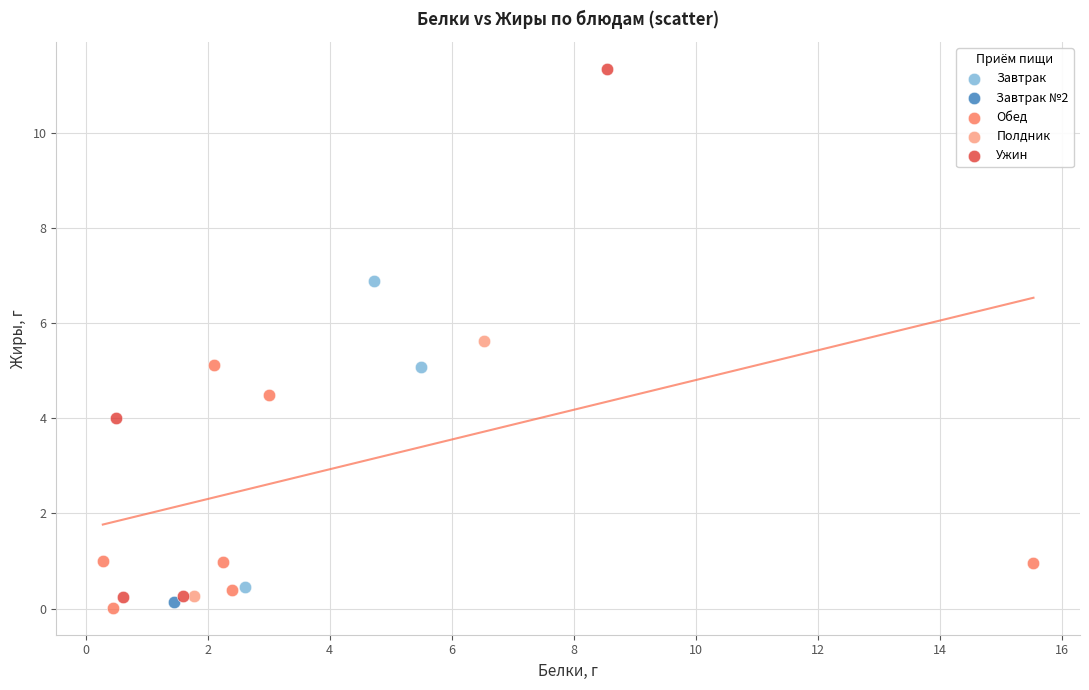

What are all the series names shown in the legend?

Завтрак, Завтрак №2, Обед, Полдник, Ужин